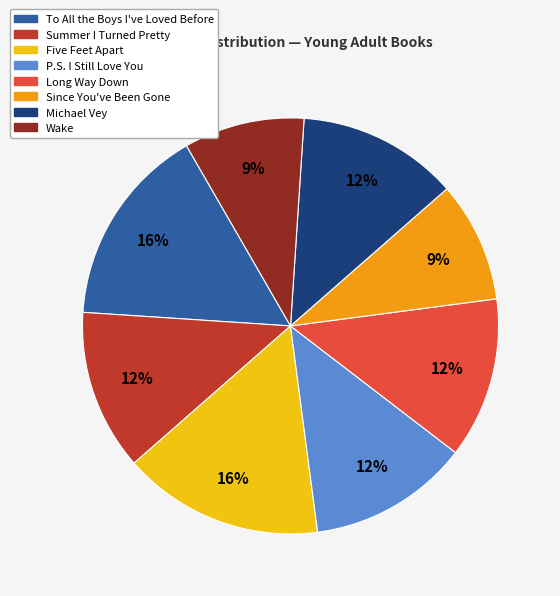

The Since You've Been Gone slice represents 9% of the pie. True or false?

True